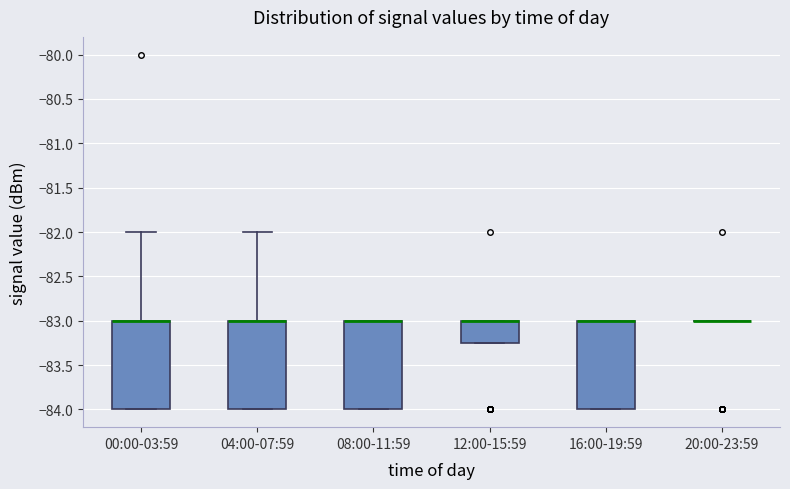

Where is the upper edge of the box for 00:00-03:59 on the y-axis? The values are not printed on the chart, so give them approximately, as read against the axis.

-83.00